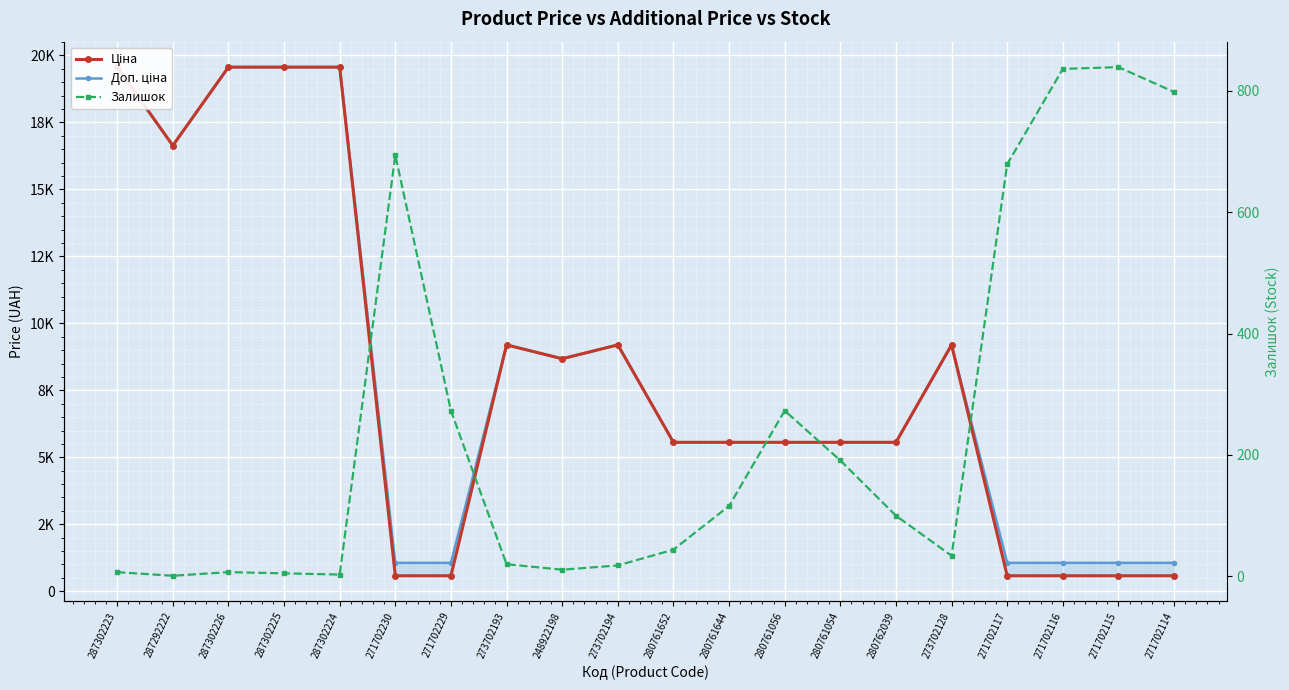

Which category has the lowest value across all series?

287292222